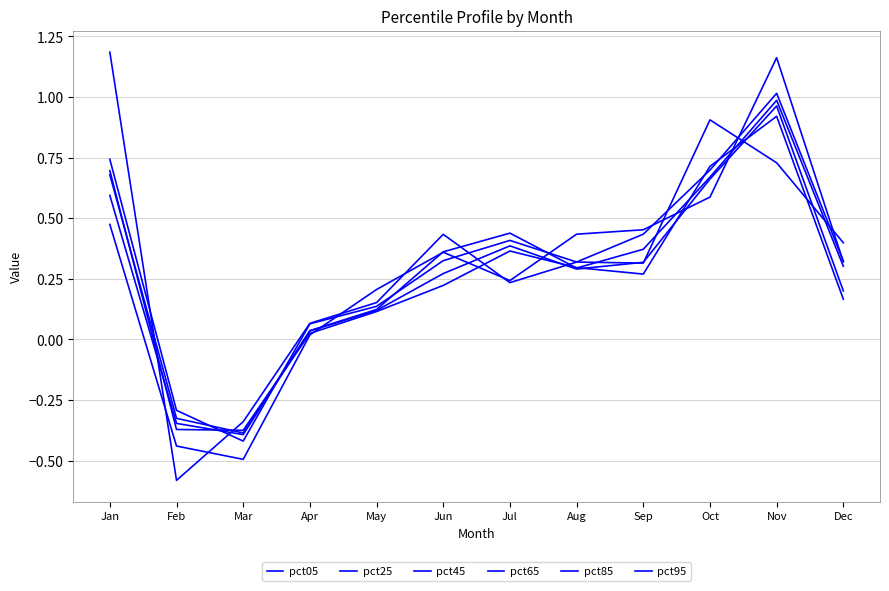

Does the chart have visible grid lines?

Yes